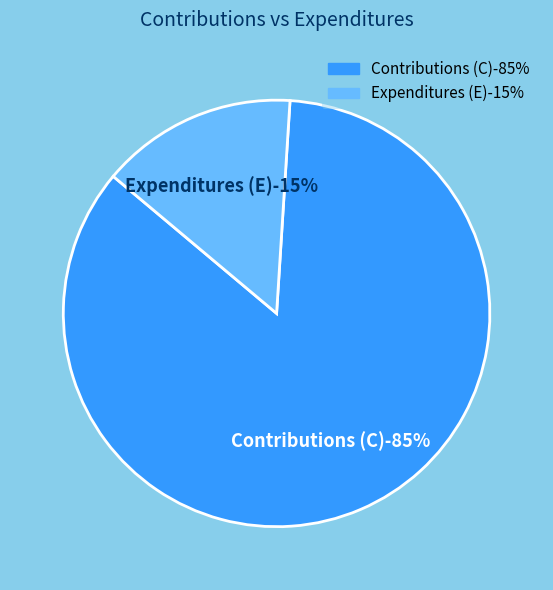

What is the largest slice in the pie chart?

C